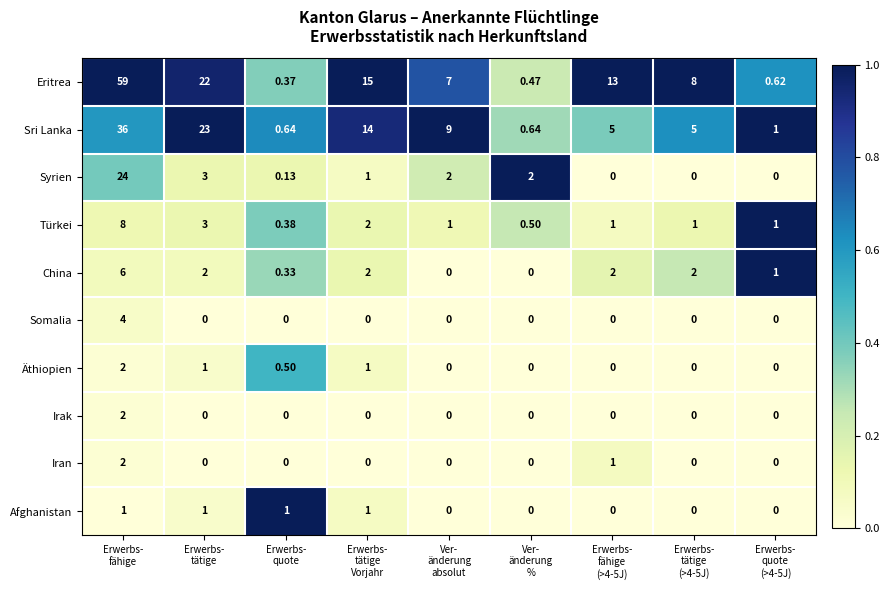

Which series has the largest range (max minus min)?

Eritrea